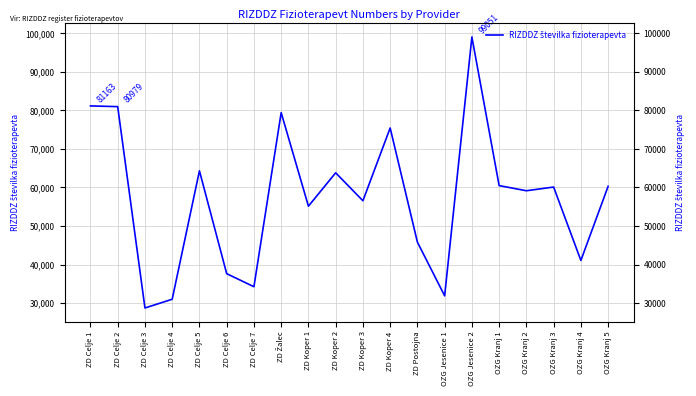

How many points are lower than both their immediate neighbors (excluding endpoints)?

7